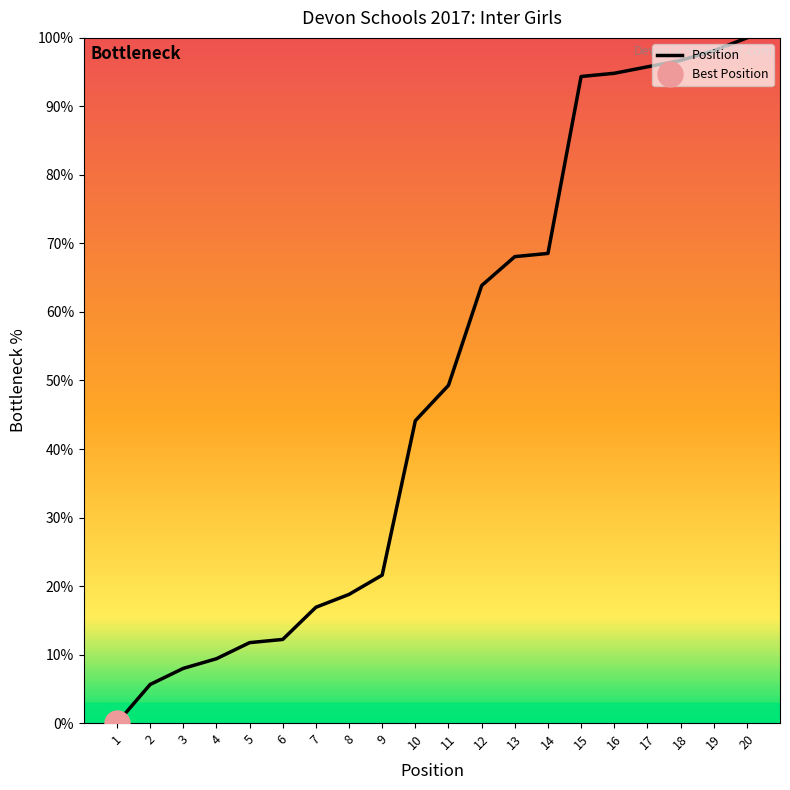

Is this an area chart (filled region under the line)?

No